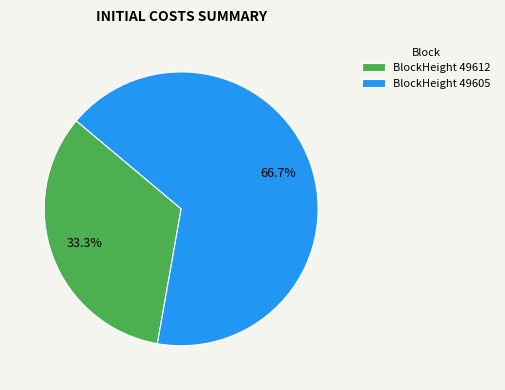

Between BlockHeight 49605 and BlockHeight 49612, which is larger?

BlockHeight 49605